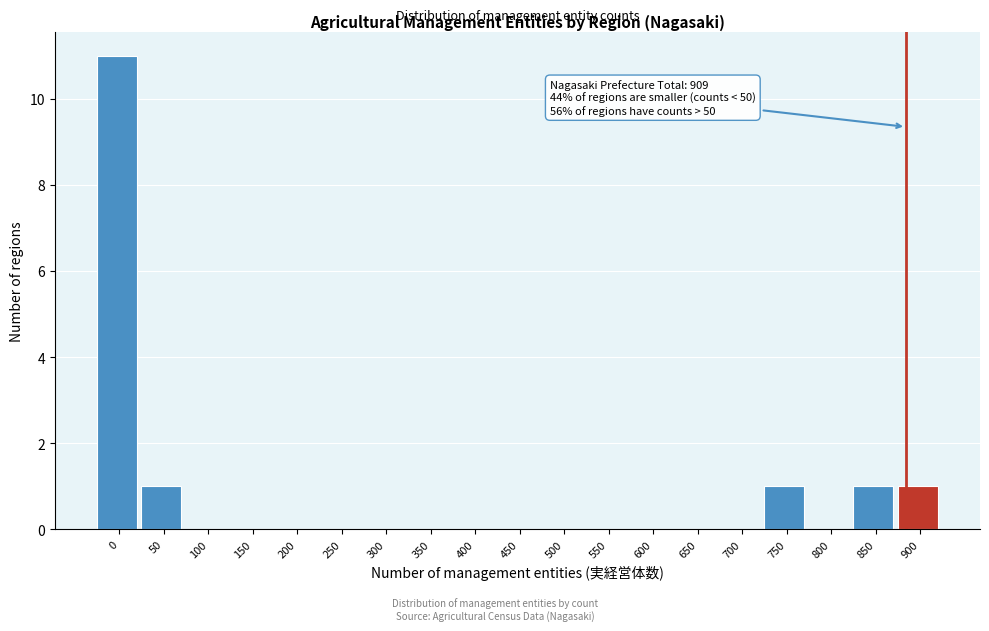

Reading right to left, list all the values displayed in this chart.

900=1	850=1	800=0	750=1	700=0	650=0	600=0	550=0	500=0	450=0	400=0	350=0	300=0	250=0	200=0	150=0	100=0	50=1	0=11